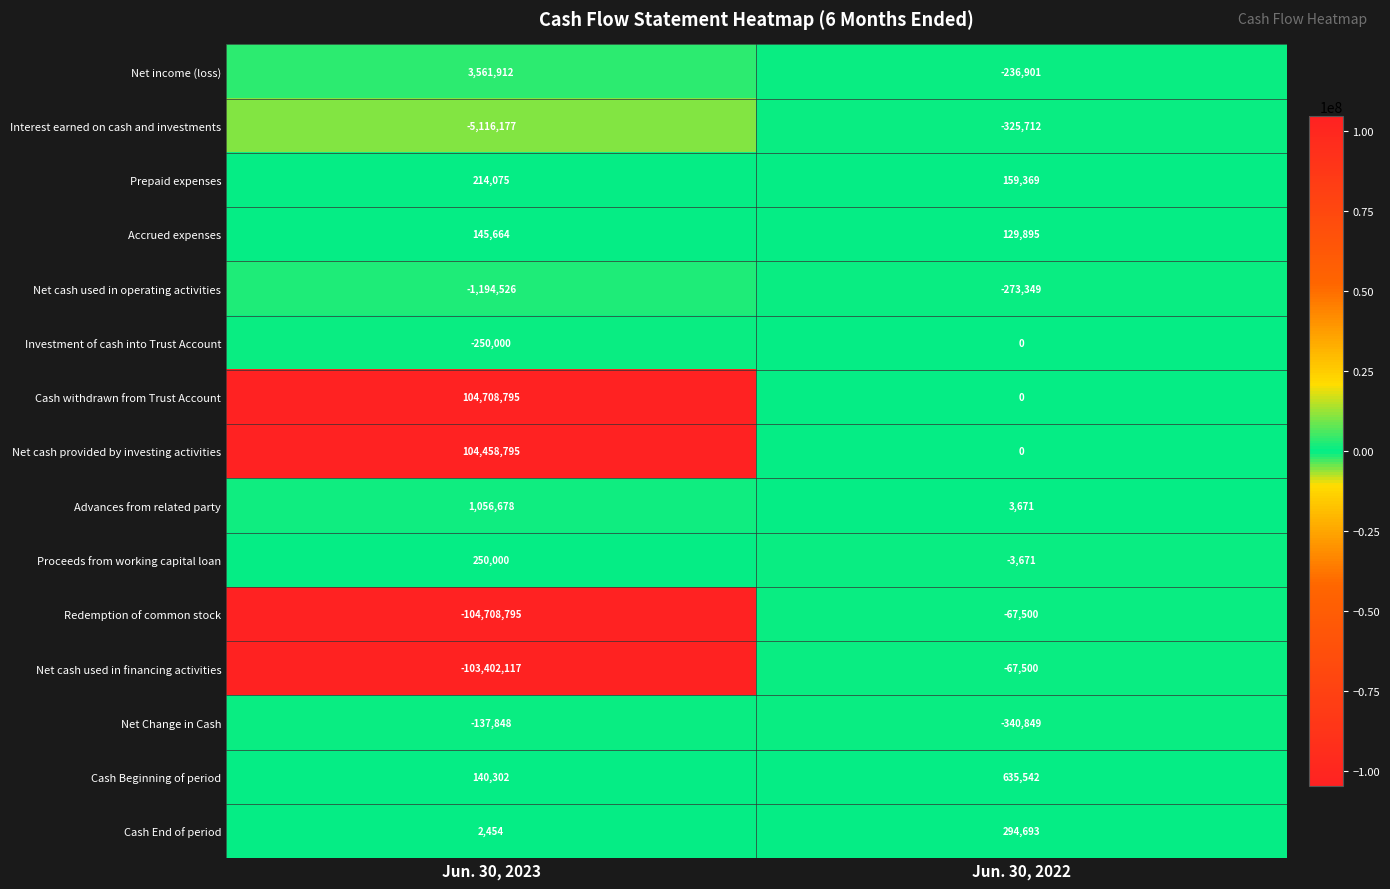

What is the difference between the highest and lowest values at Jun. 30, 2023?

209417590